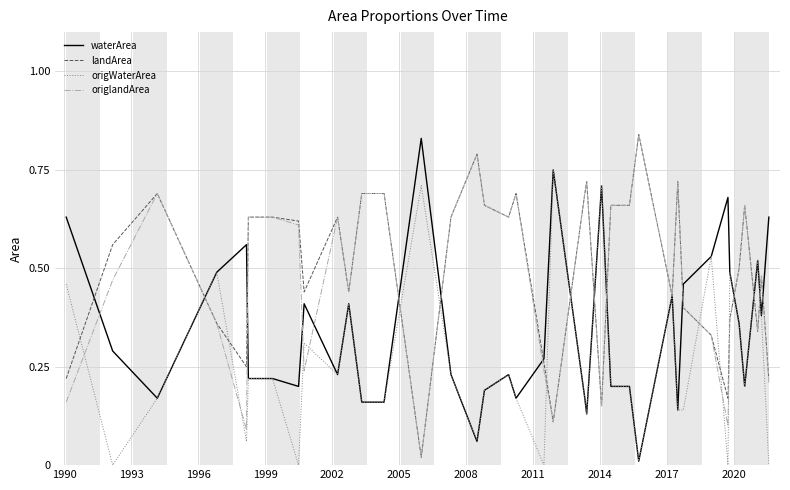

Reading left to right, list all the values displayed in this chart.

waterArea: 0.6	0.3	0.2	0.5	0.6	0.2	0.2	0.2	0.4	0.2	0.4	0.2	0.2	0.8	0.2	0.1	0.2	0.2	0.2	0.2	0.3	0.8	0.2	0.1	0.7	0.6	0.2	0.2	0.0	0.4	0.1	0.5	0.5	0.7	0.5	0.4	0.2	0.5	0.4	0.6
landArea: 0.2	0.6	0.7	0.4	0.2	0.6	0.6	0.6	0.4	0.6	0.4	0.7	0.7	0.0	0.6	0.8	0.7	0.6	0.7	0.7	0.3	0.1	0.7	0.7	0.1	0.2	0.7	0.7	0.8	0.4	0.7	0.4	0.3	0.2	0.4	0.5	0.7	0.3	0.5	0.2
origWaterArea: 0.5	0.0	0.2	0.5	0.1	0.2	0.2	0.0	0.3	0.2	0.4	0.2	0.2	0.7	0.2	0.1	0.2	0.2	0.2	0.2	0.0	0.8	0.2	0.1	0.7	0.6	0.2	0.2	0.0	0.4	0.1	0.1	0.5	0.0	0.5	0.4	0.2	0.5	0.4	0.0
origlandArea: 0.2	0.5	0.7	0.4	0.1	0.6	0.6	0.6	0.2	0.6	0.4	0.7	0.7	0.0	0.6	0.8	0.7	0.6	0.7	0.7	0.2	0.1	0.7	0.7	0.1	0.2	0.7	0.7	0.8	0.4	0.7	0.4	0.3	0.1	0.4	0.5	0.7	0.3	0.5	0.2